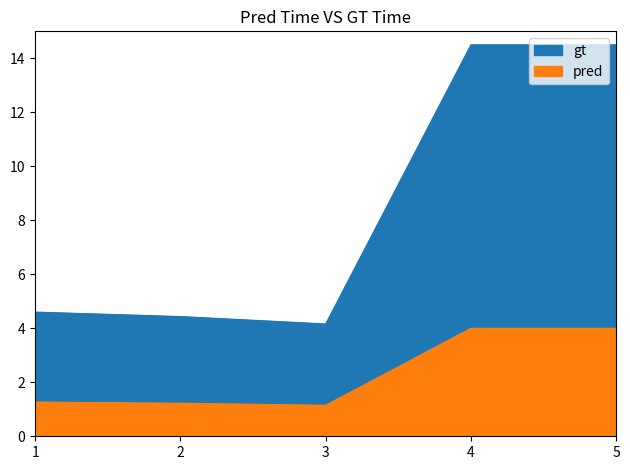

The value of pred at 4 is 2.4. True or false?

False